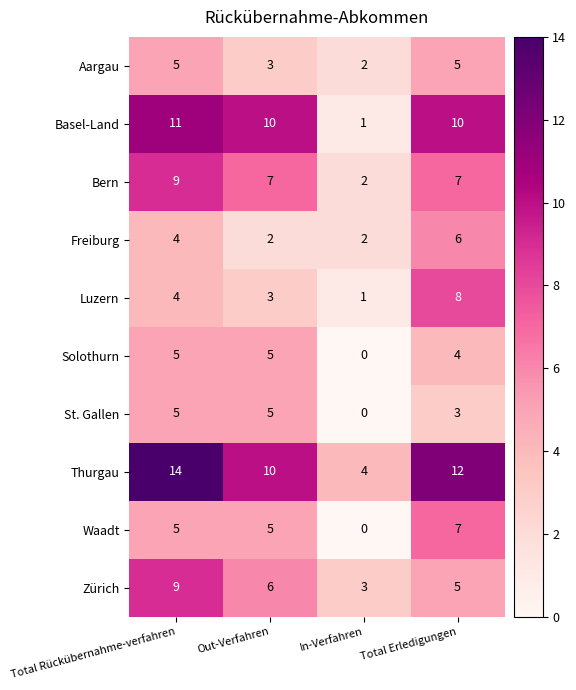

Which series has the largest total across all categories?

Thurgau